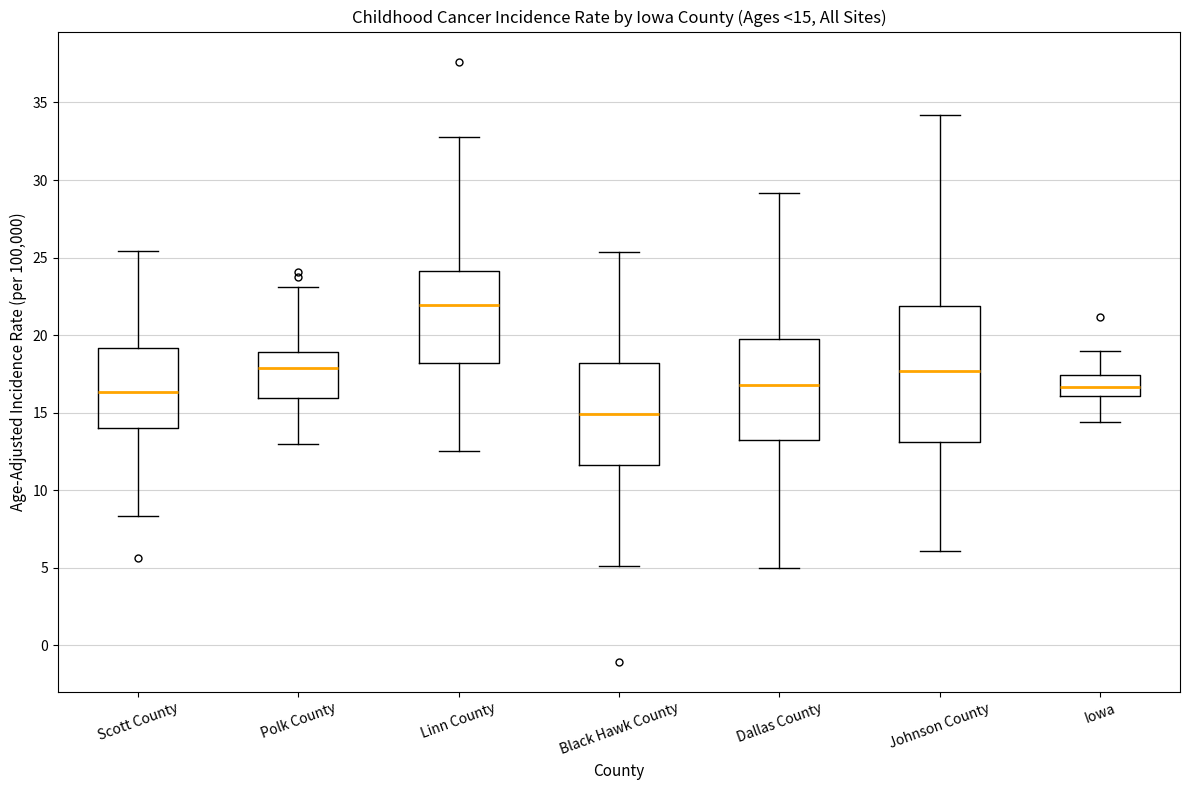

Which box is the tallest, from its lower edge to its upper edge?

Johnson County